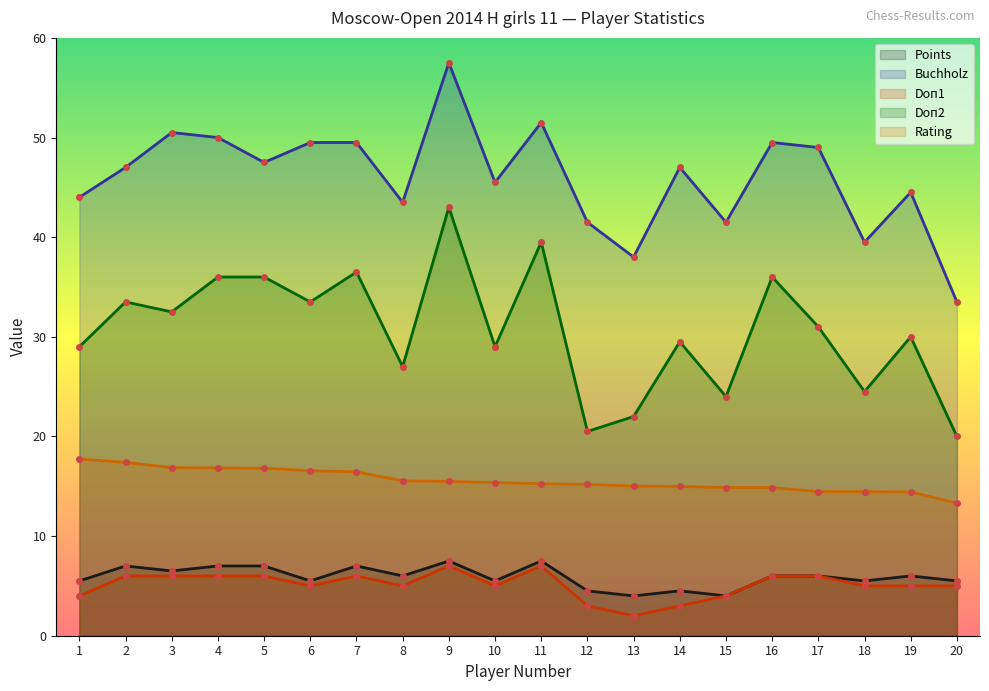

True or false: Rating and Doп1 intersect in this chart.

False